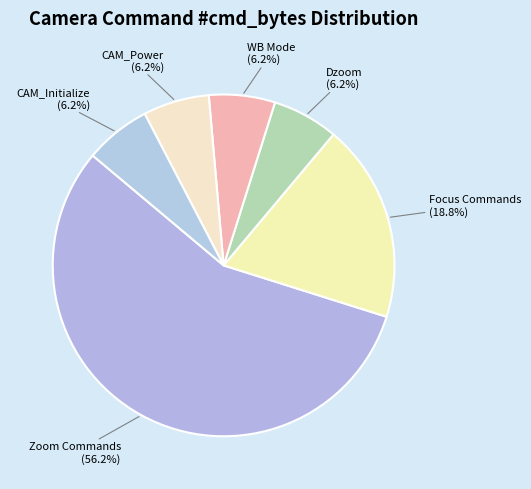

What is the largest slice in the pie chart?

Zoom Commands